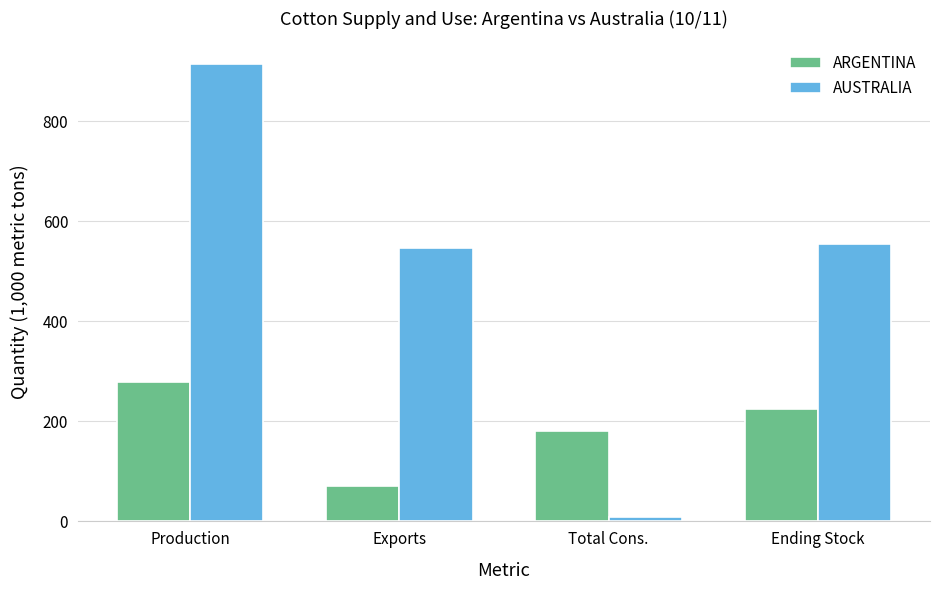

What is the total value across all series at Total Cons.?

189